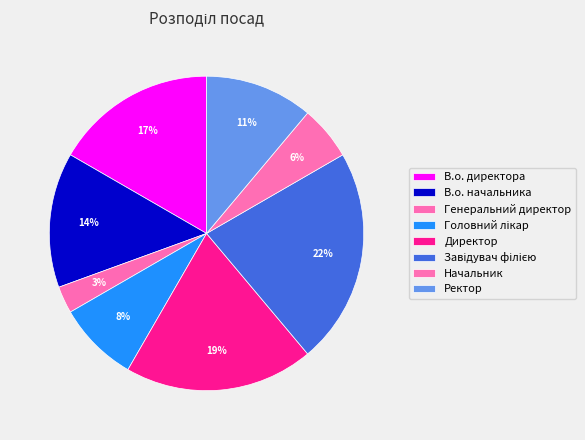

To the nearest percent, what portion does Генеральний директор represent?

3%